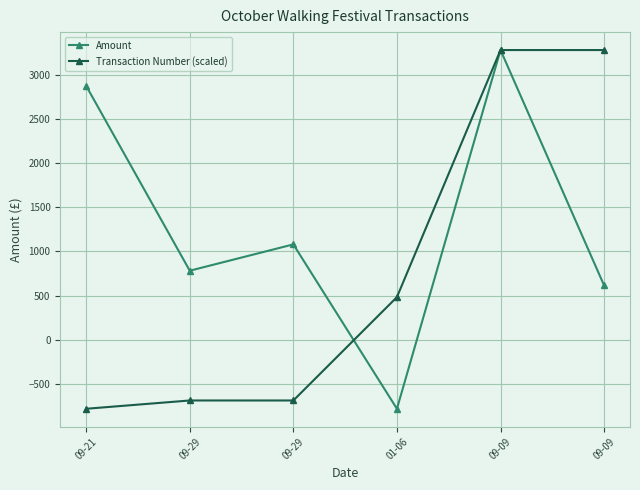

Where does the Transaction Number (scaled) series first go above 482?

01-06